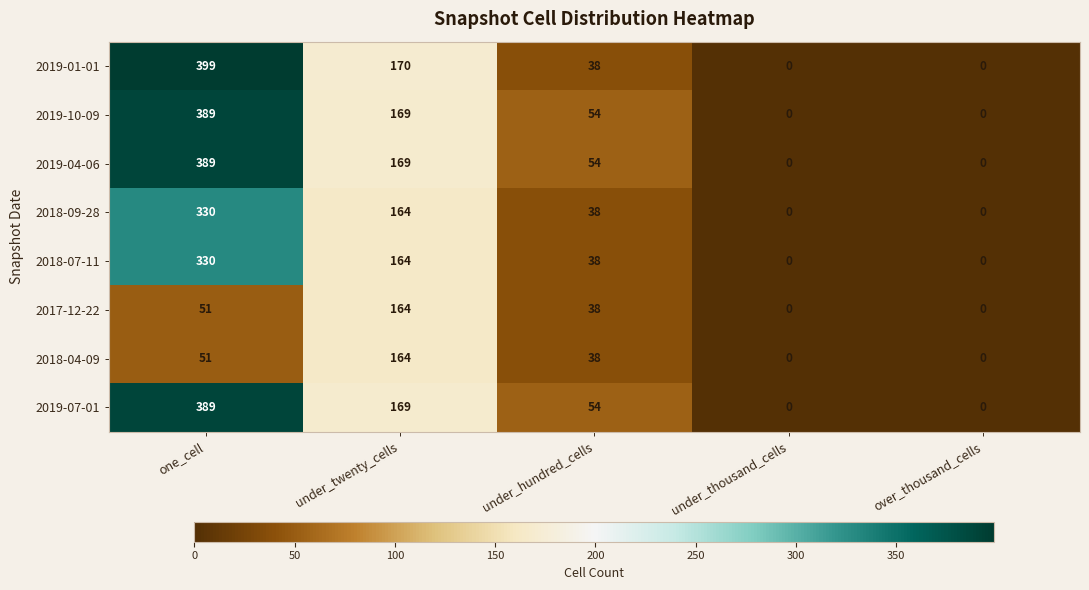

Count the number of categories in the chart.

5